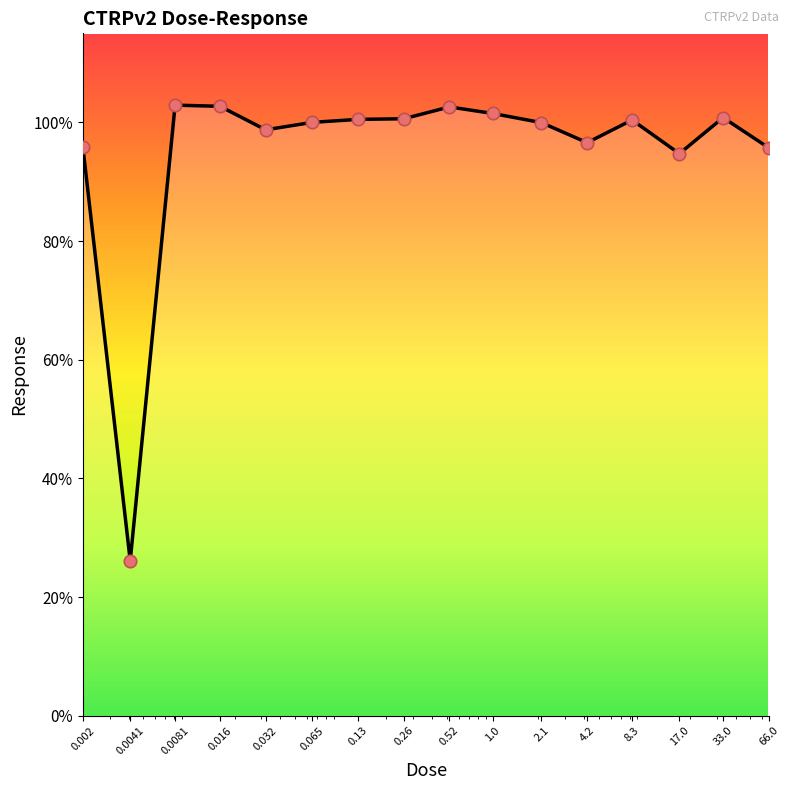

What is the maximum value shown in the chart?

102.9